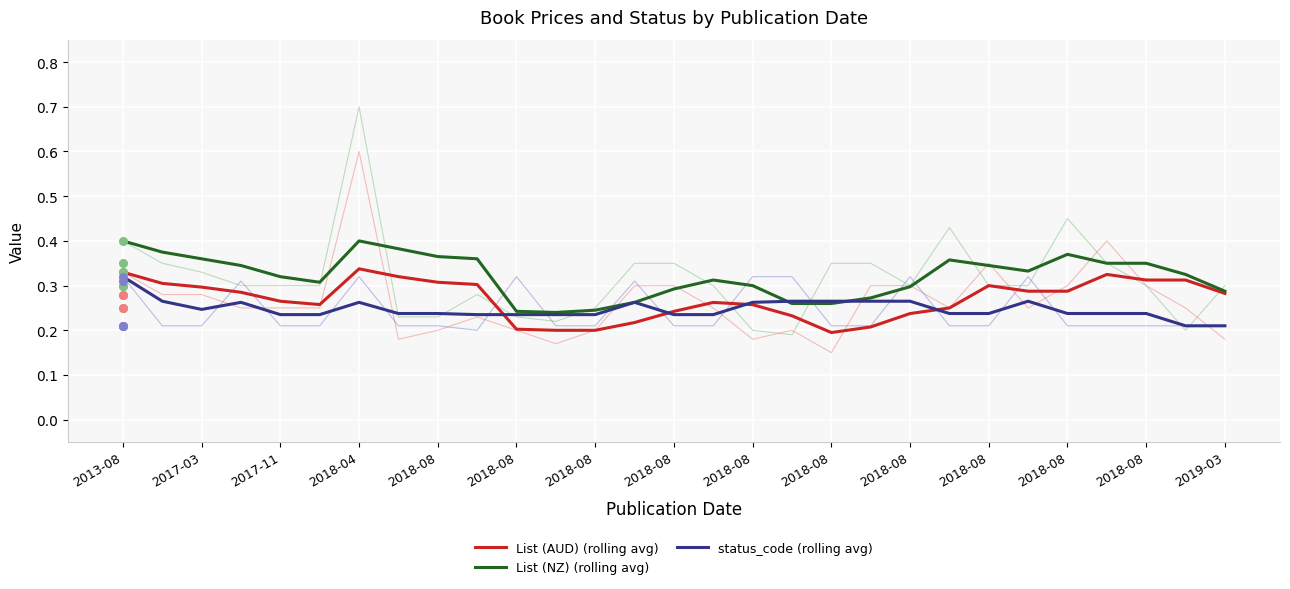

What are all the series names shown in the legend?

List (AUD) (rolling avg), List (NZ) (rolling avg), status_code (rolling avg)